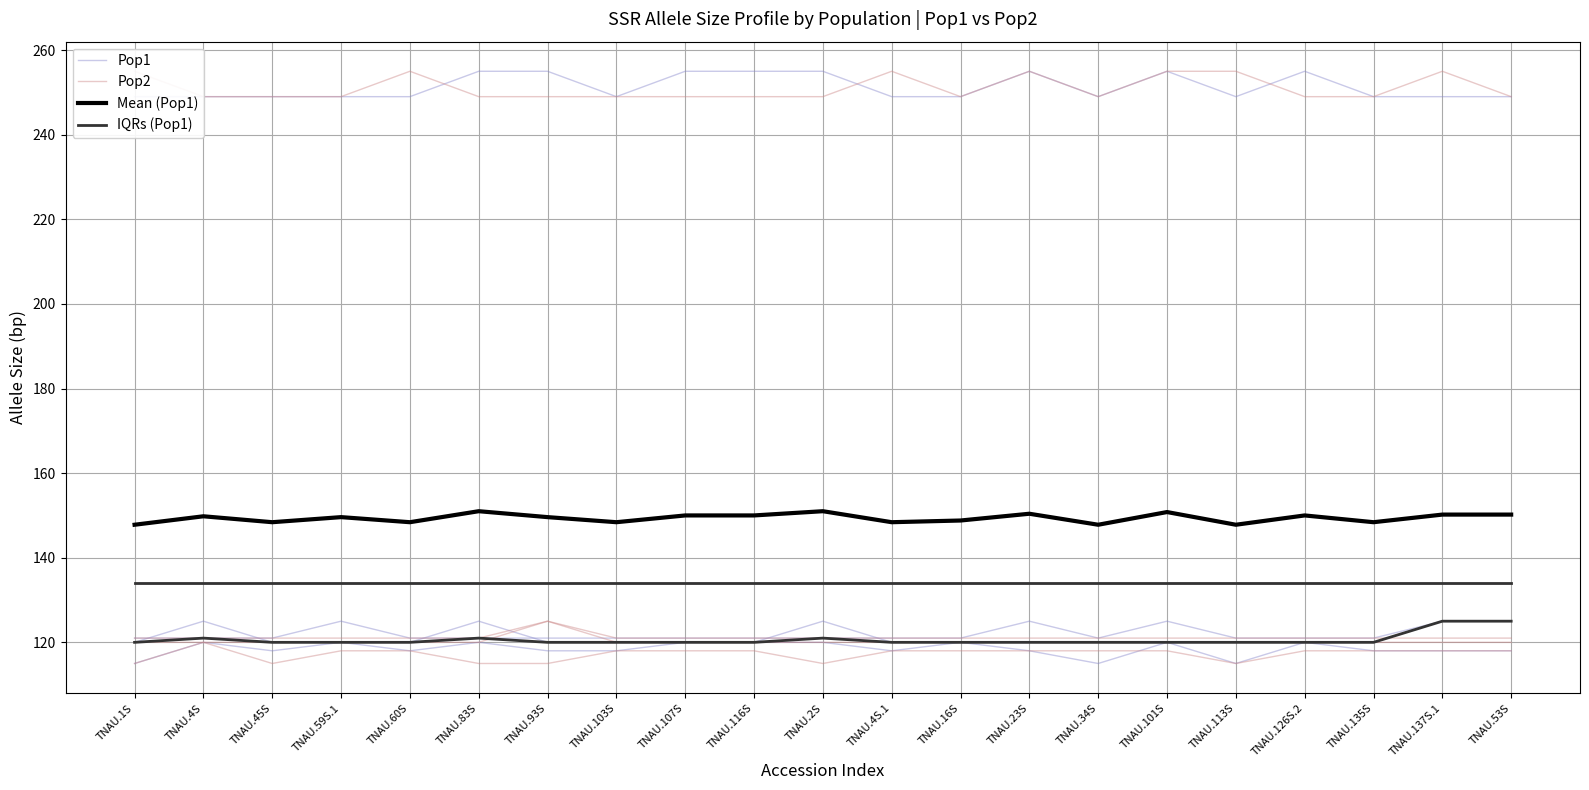

At how many categories does at least one series exceed 149?

12